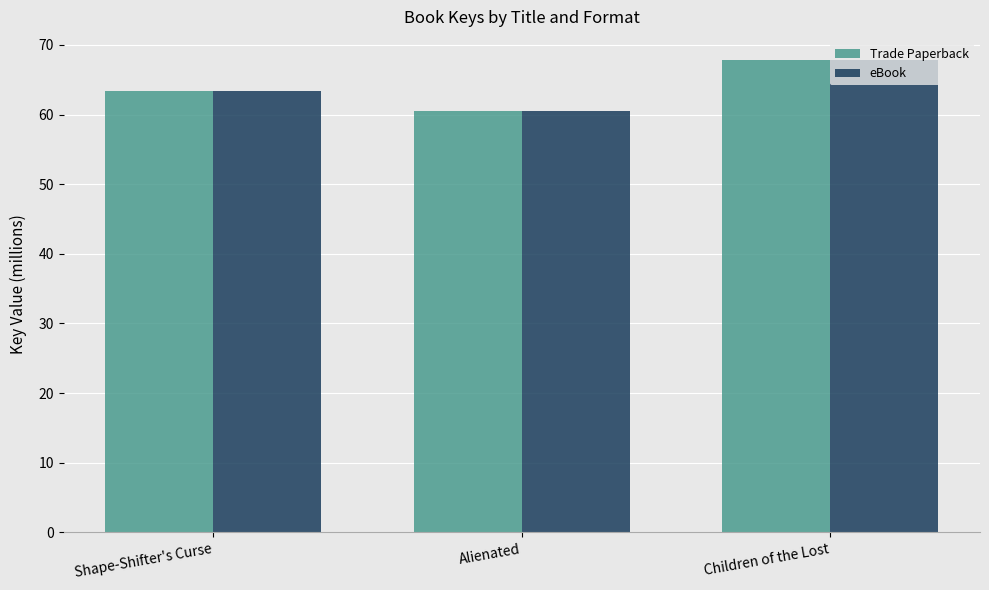

Rank the categories by eBook value from lowest to highest.

Alienated, Shape-Shifter's Curse, Children of the Lost